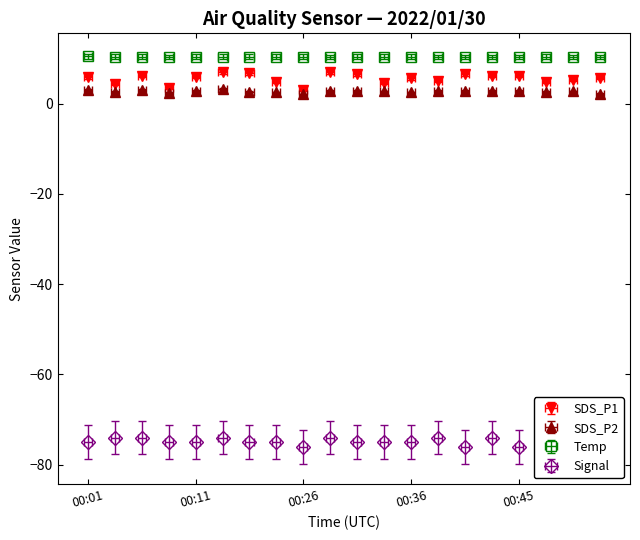

How many data points in SDS_P1 are above 5?

14